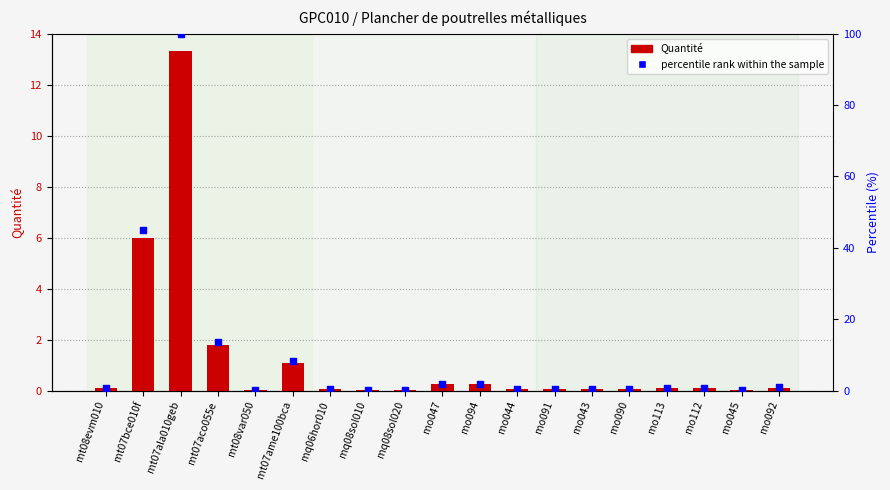

What is the total value across all series at mq08sol010?

0.1